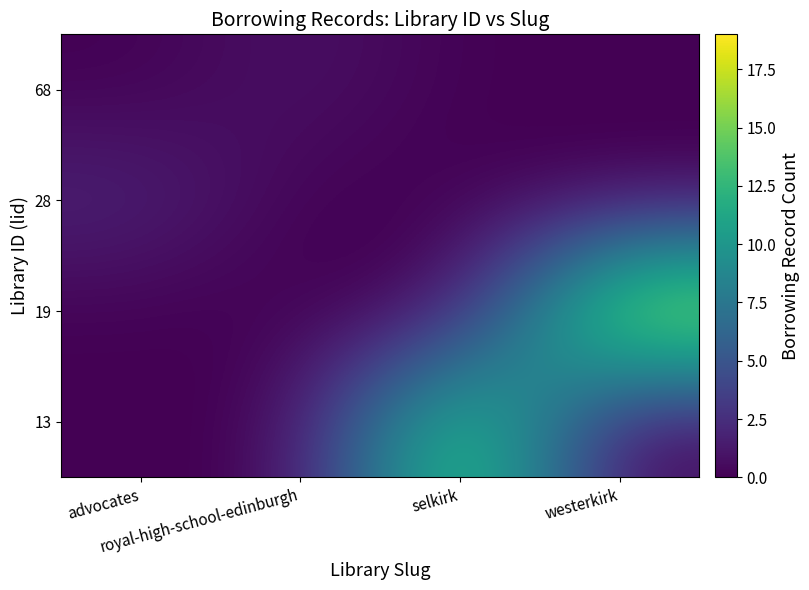

Rank the series by their maximum value, from lowest to highest.

68, 28, 13, 19